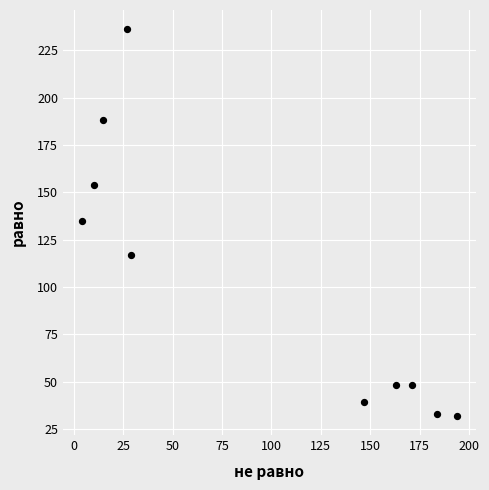

What is the average X value?

94